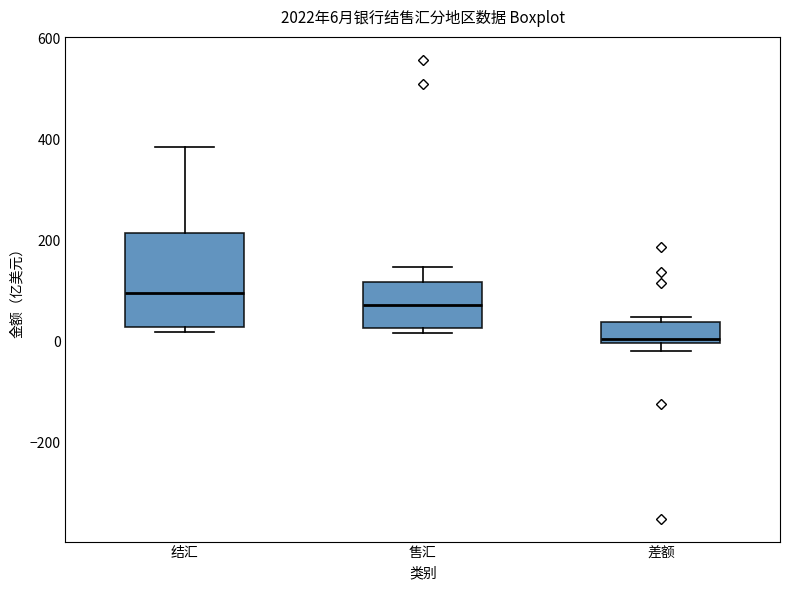

Comparing the boxes themselves (not the whiskers), which one is the tallest?

结汇